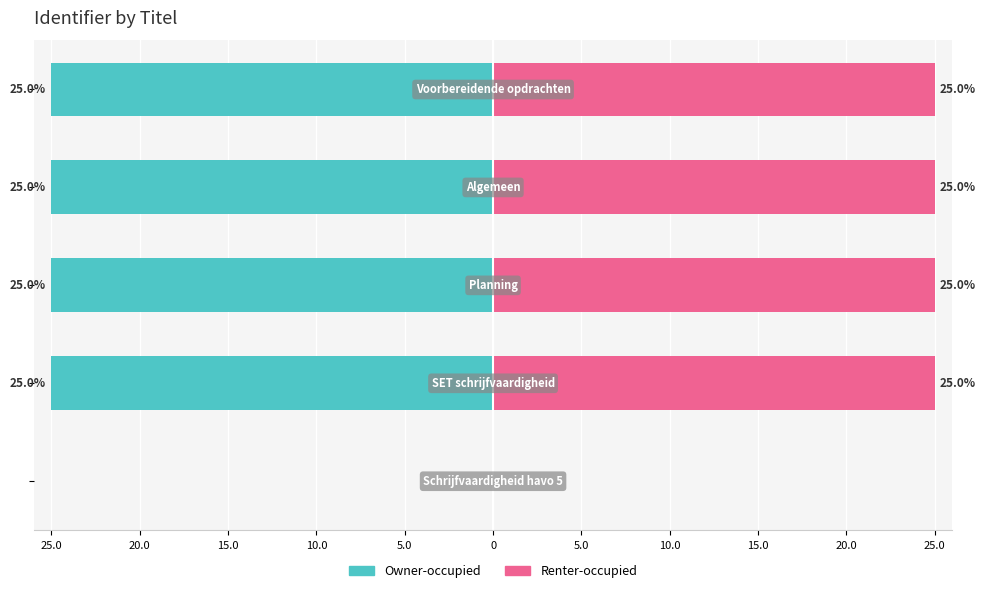

What is the minimum value shown in the chart?

-25.0